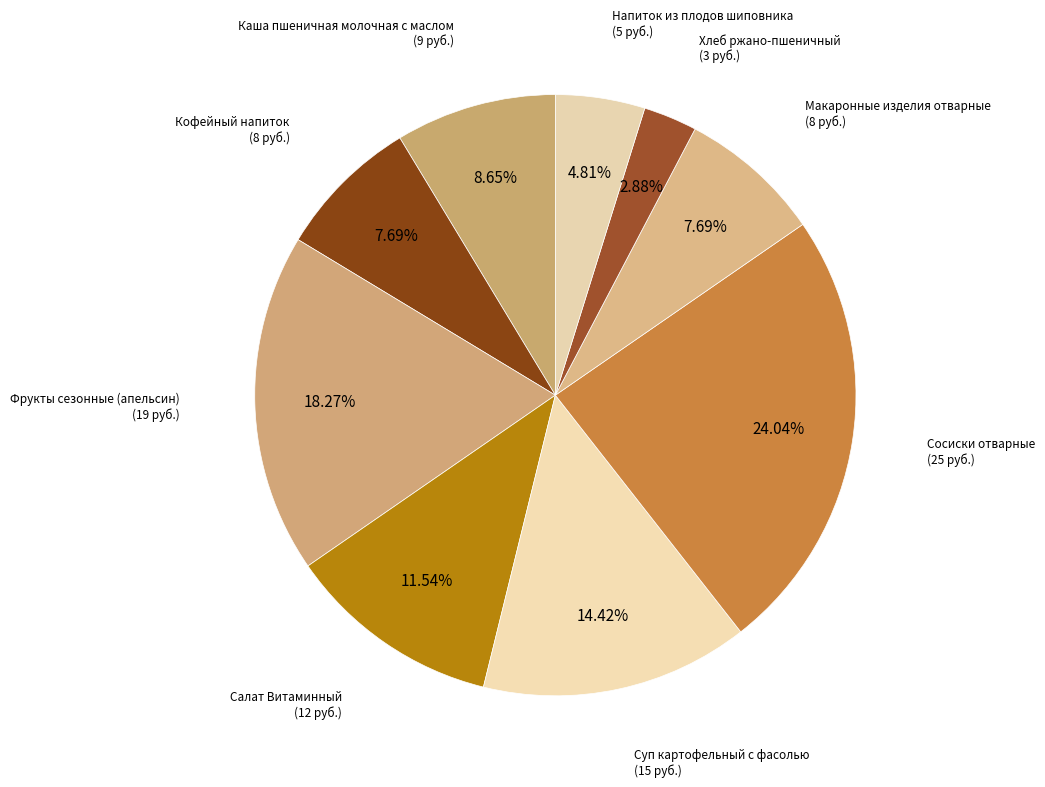

Rank the categories by value from lowest to highest.

Хлеб ржано-пшеничный, Напиток из плодов шиповника, Кофейный напиток, Макаронные изделия отварные, Каша пшеничная молочная с маслом, Салат Витаминный, Суп картофельный с фасолью, Фрукты сезонные (апельсин), Сосиски отварные